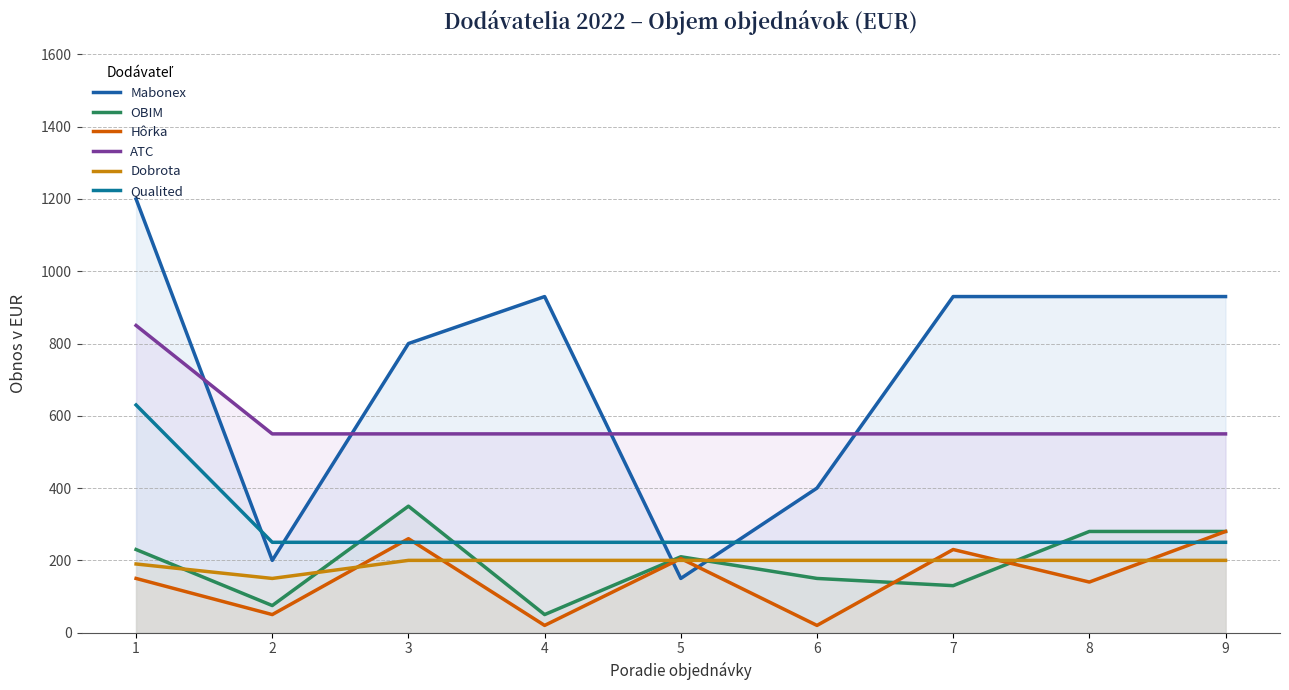

The Hôrka series shows 191 at 8. True or false?

False